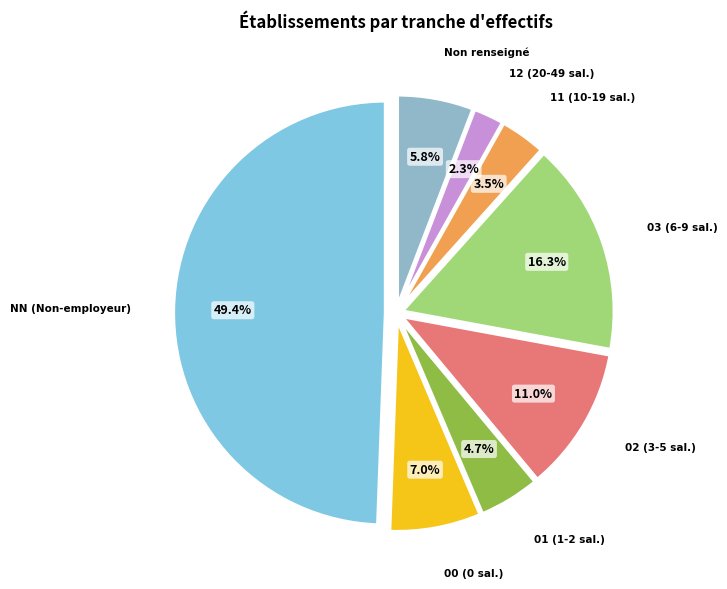

Count the number of slices in the pie.

8